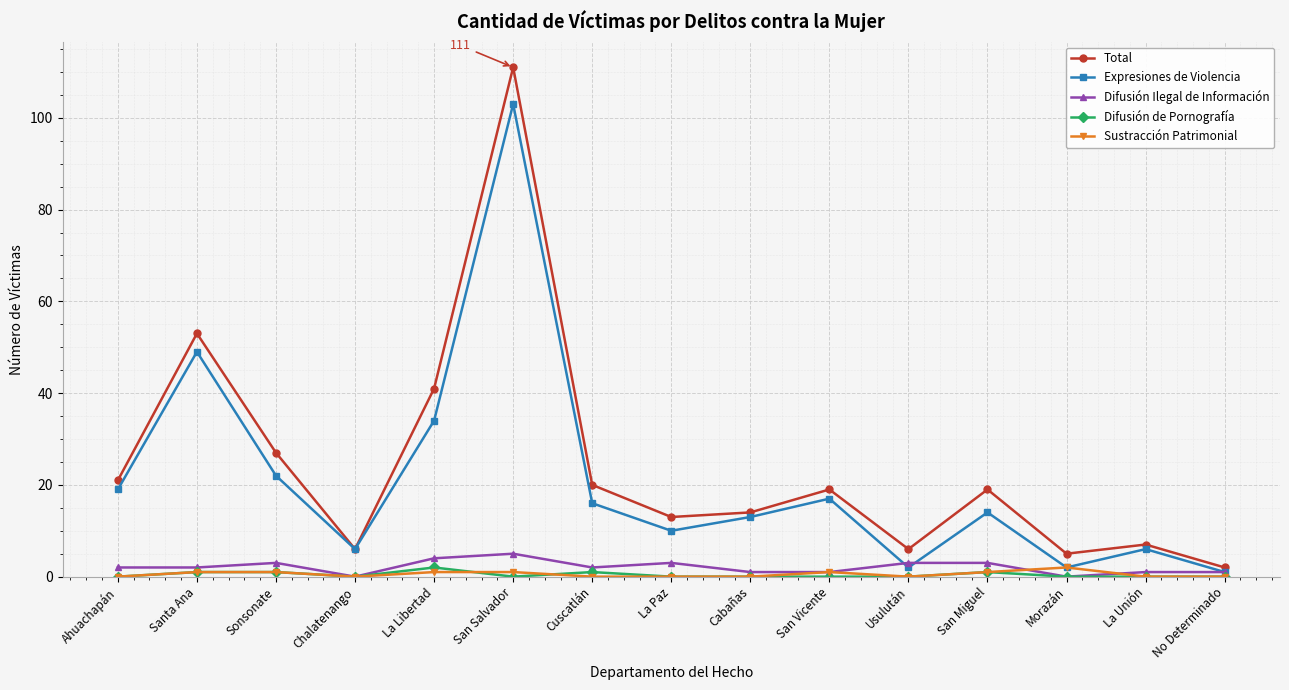

Which series has the widest spread of values?

Total